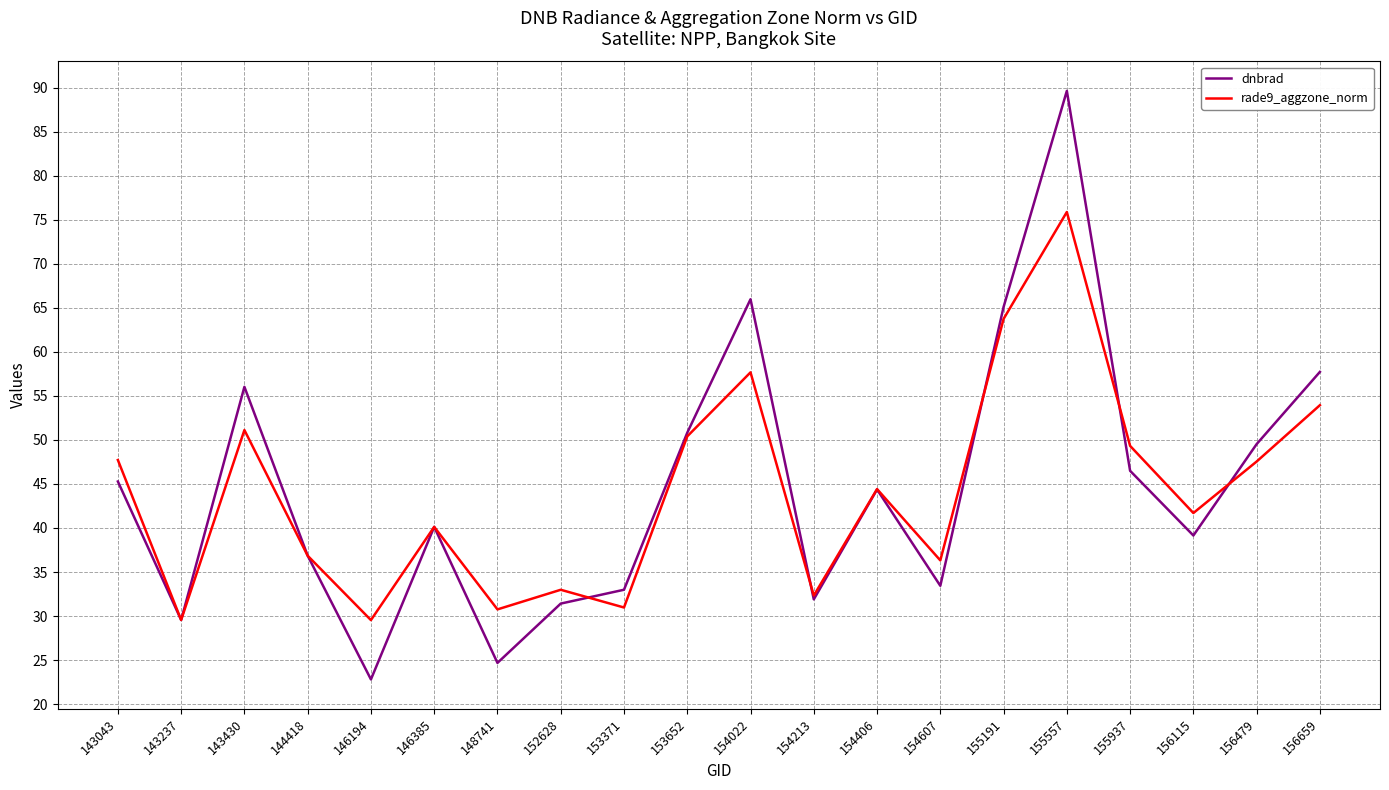

How many interior local peaks does the rade9_aggzone_norm series have?

6